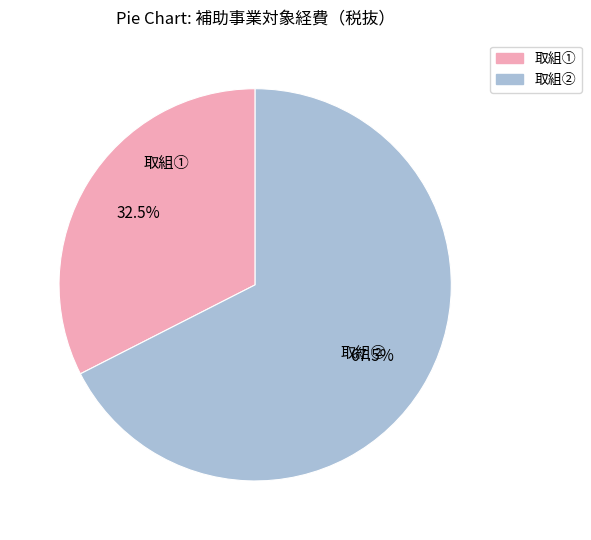

Which category has the biggest portion of the pie?

取組②